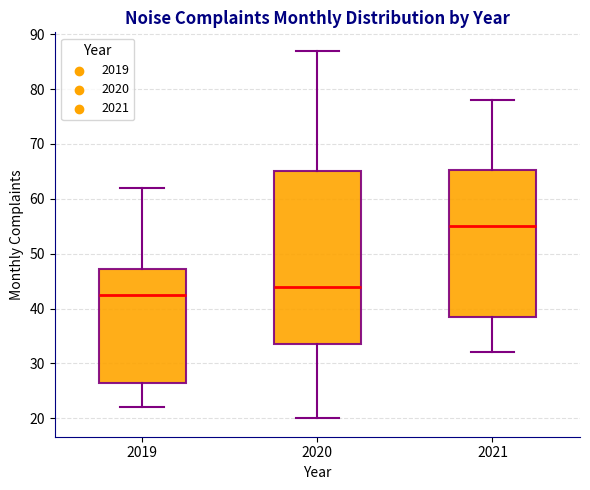

Comparing the boxes themselves (not the whiskers), which one is the tallest?

2020